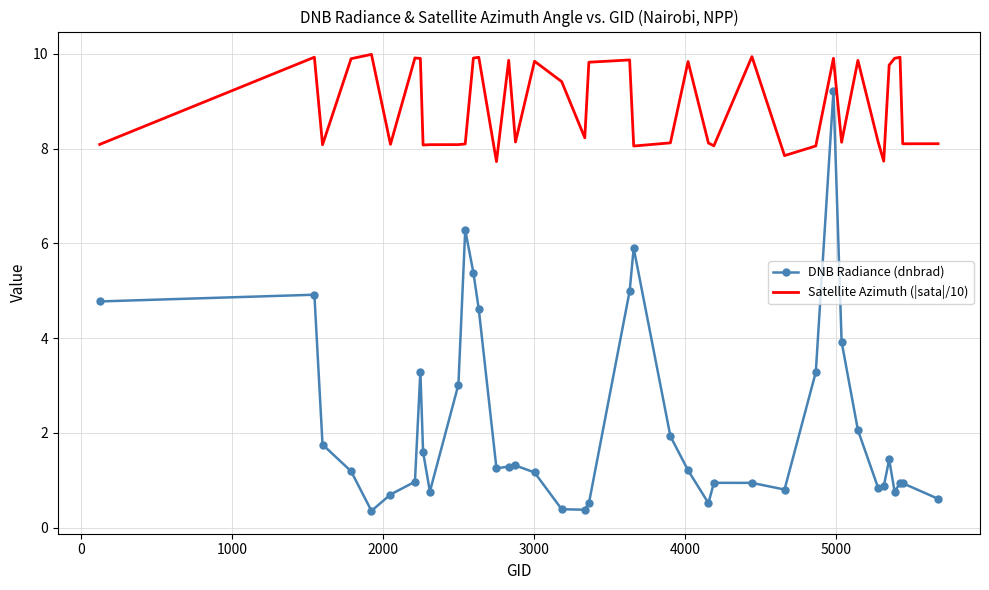

True or false: DNB Radiance (dnbrad) and Satellite Azimuth (|sata|/10) intersect in this chart.

False